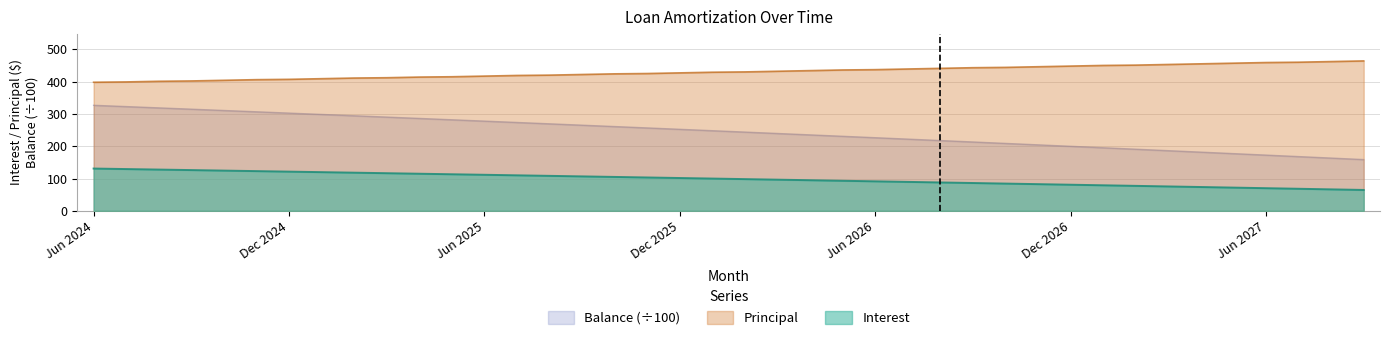

True or false: Balance has a value of 226.9 at Jul 2027.

False